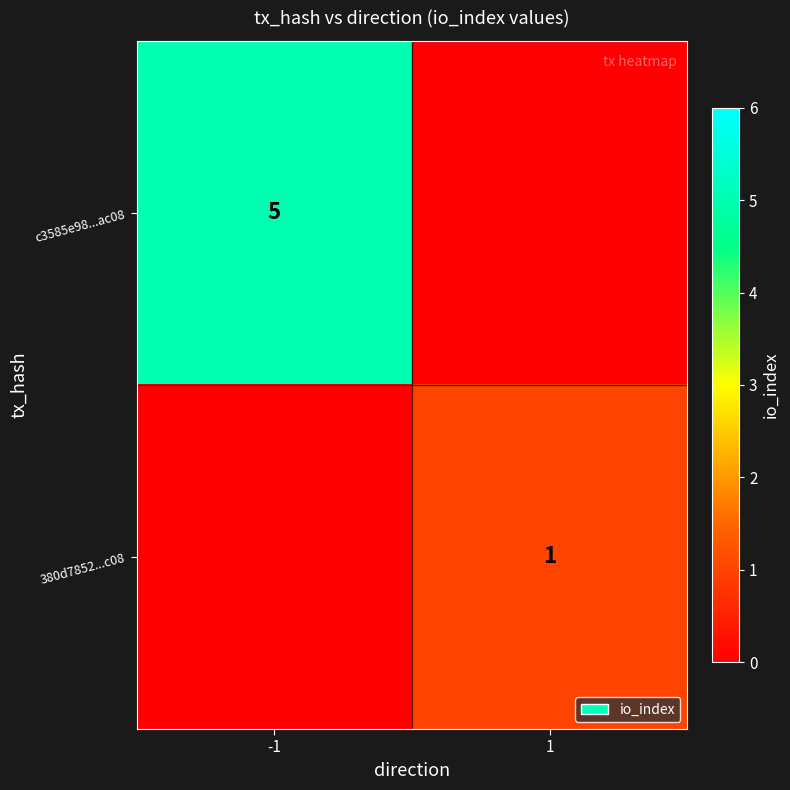

Which has a higher value, -1 or 1?

-1